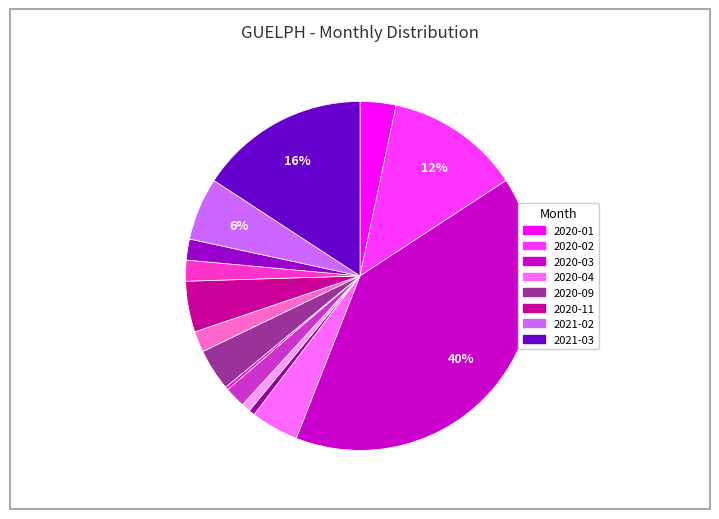

Is there any slice that represents more than half of the pie?

No